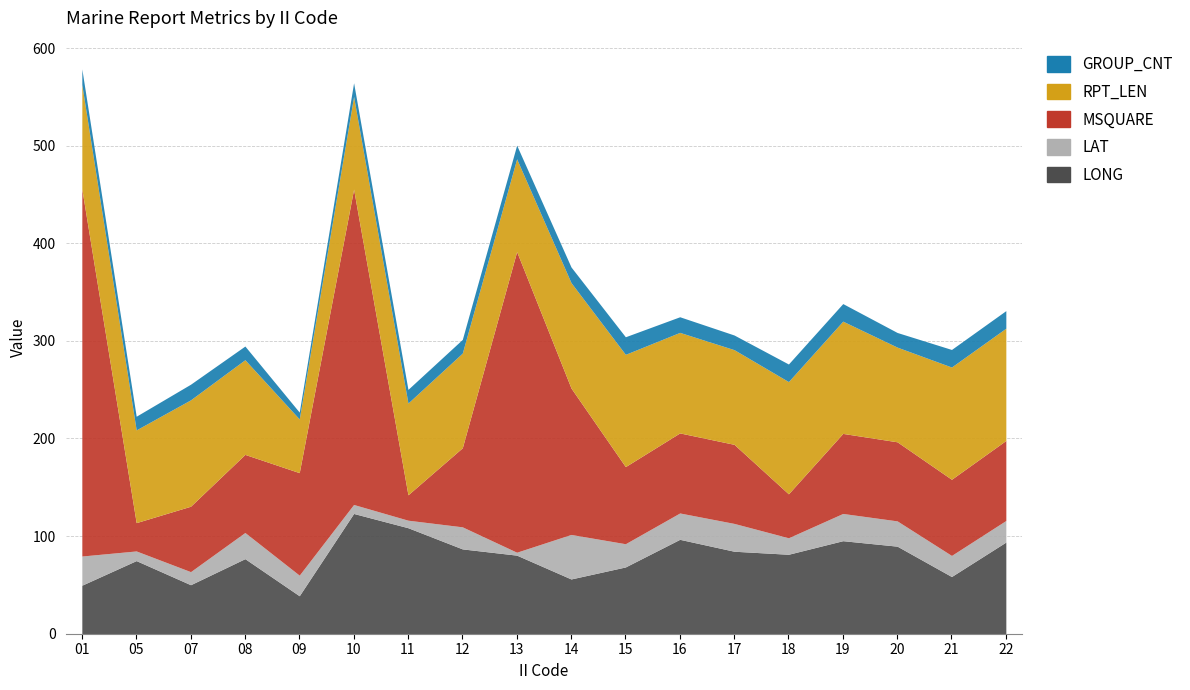

Is the value of MSQUARE at 21 greater than the value of LAT at 12?

Yes